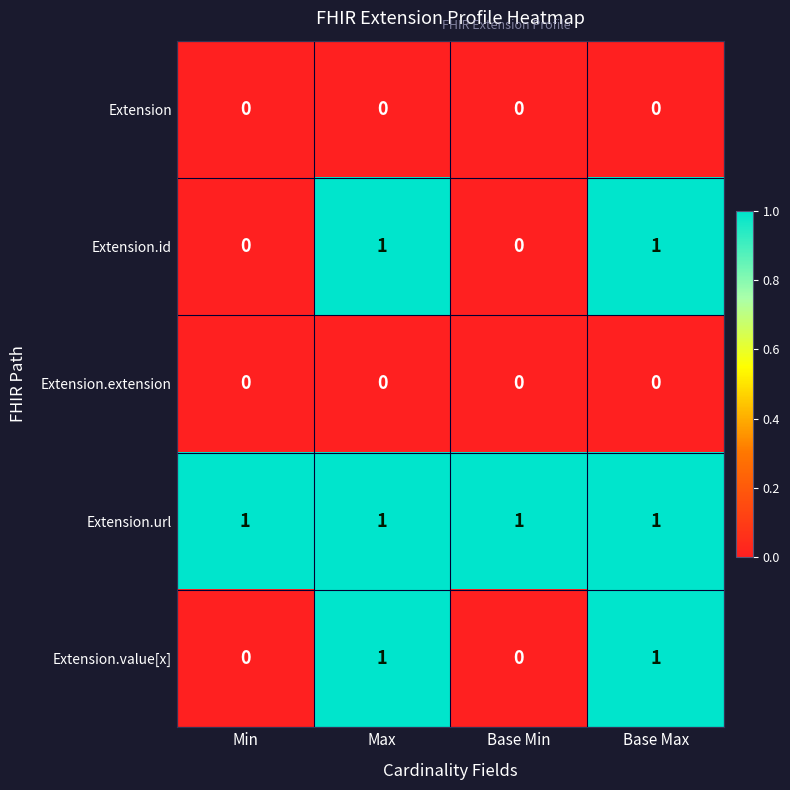

How many distinct data groups are displayed?

5